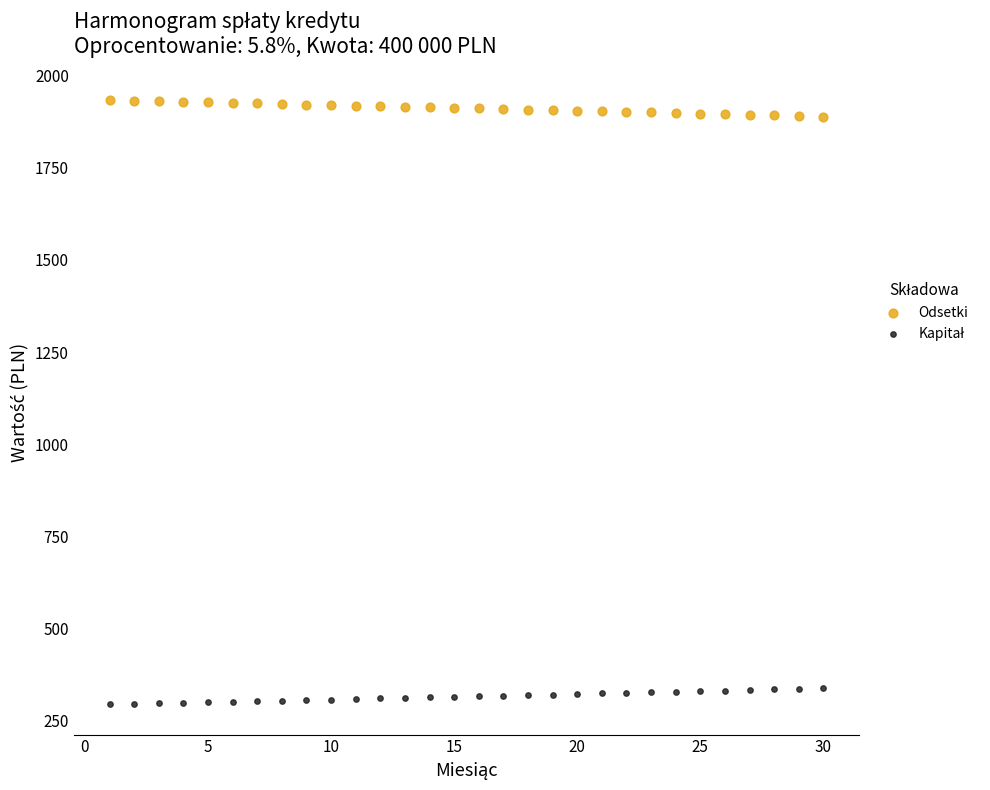

Which series reaches the maximum Y coordinate?

Odsetki